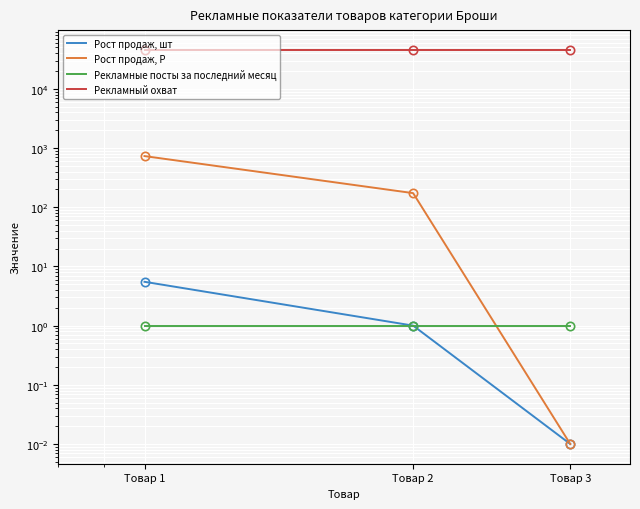

At Товар 3, list the series in order from largest to smallest.

Рекламный охват, Рекламные посты за последний месяц, Рост продаж, шт, Рост продаж, Р